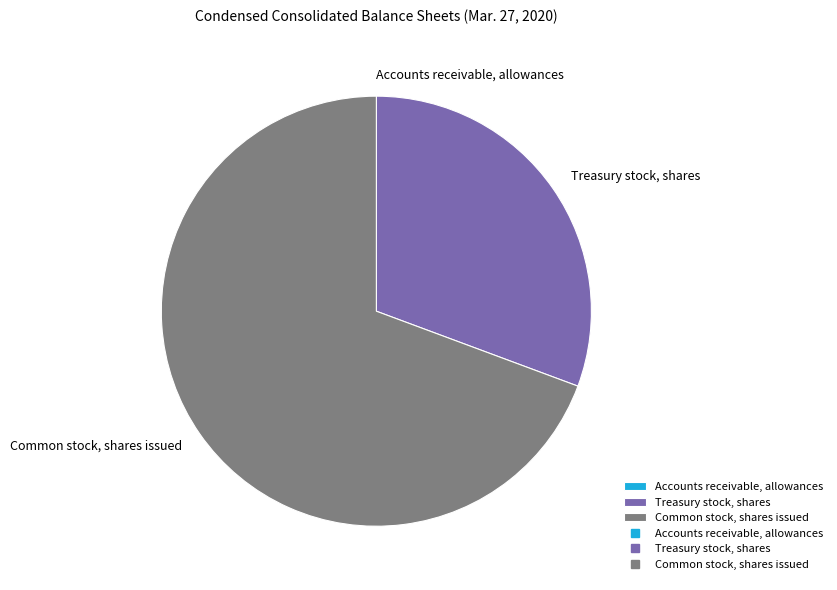

What is the ratio of the value at Treasury stock, shares to the value at Common stock, shares issued?

0.4